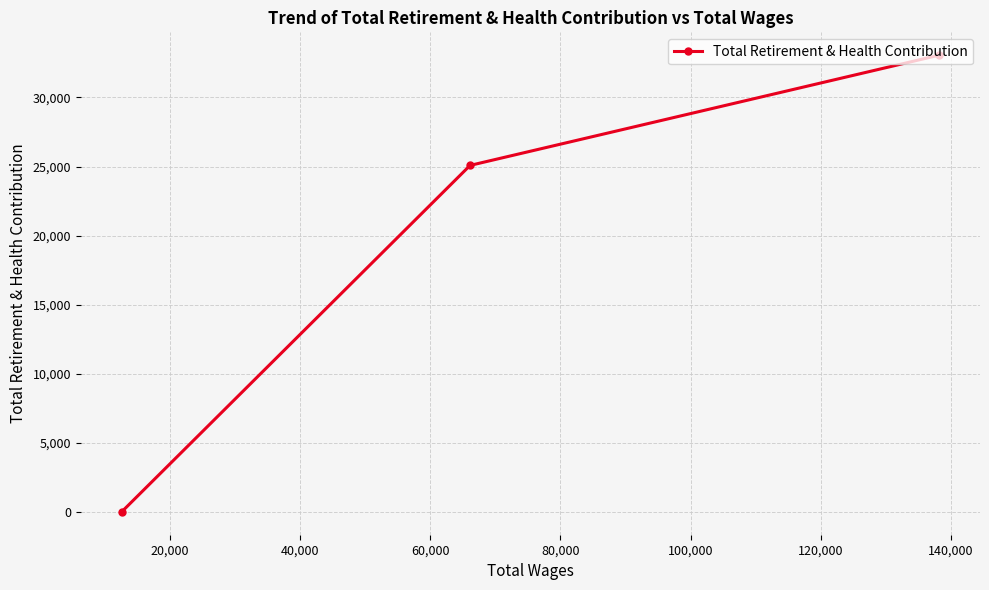

What is the difference between the maximum and minimum values?

33061